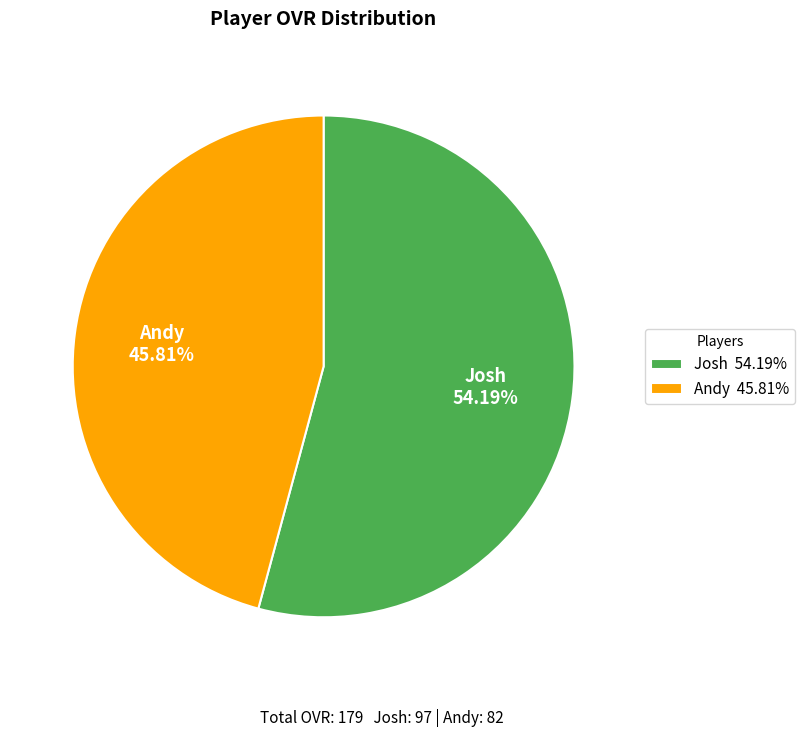

Count the number of slices in the pie.

2